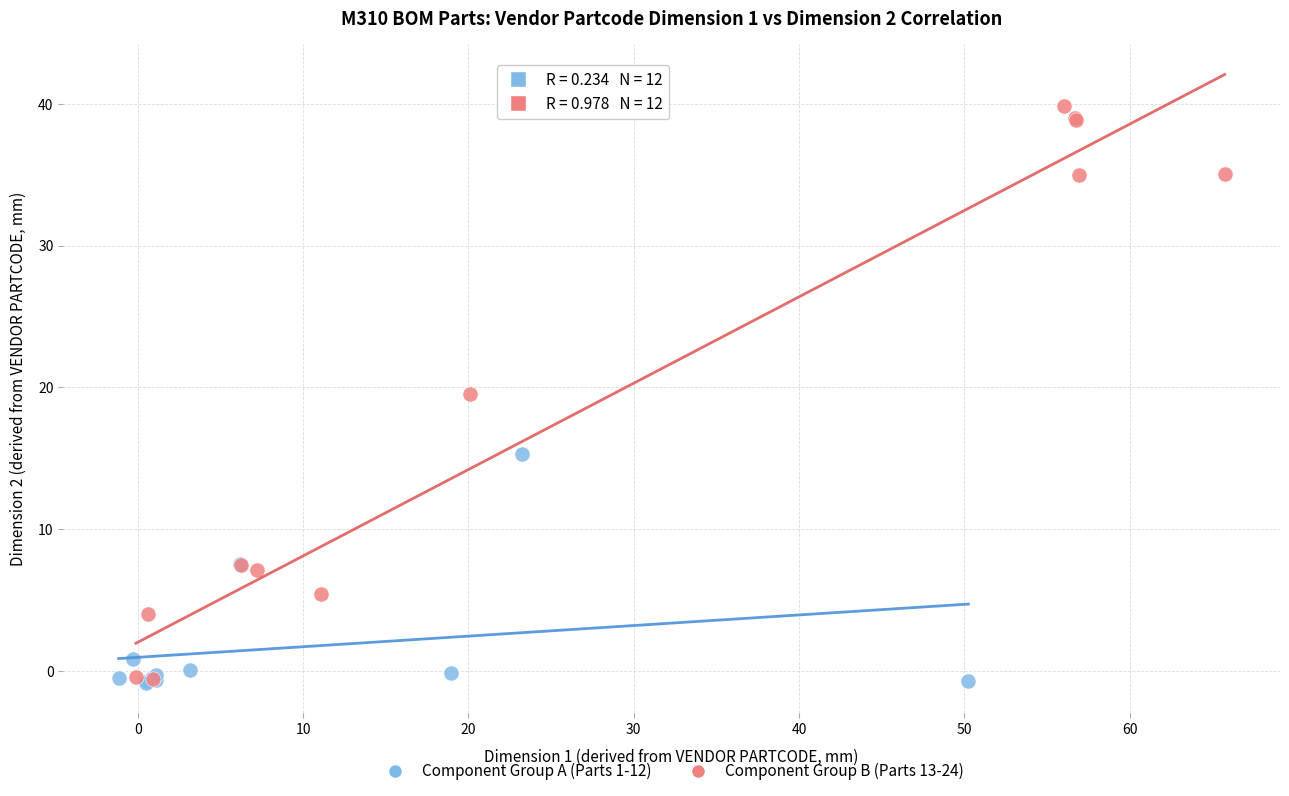

Which series reaches the maximum Y coordinate?

Component Group B (Parts 13-24)